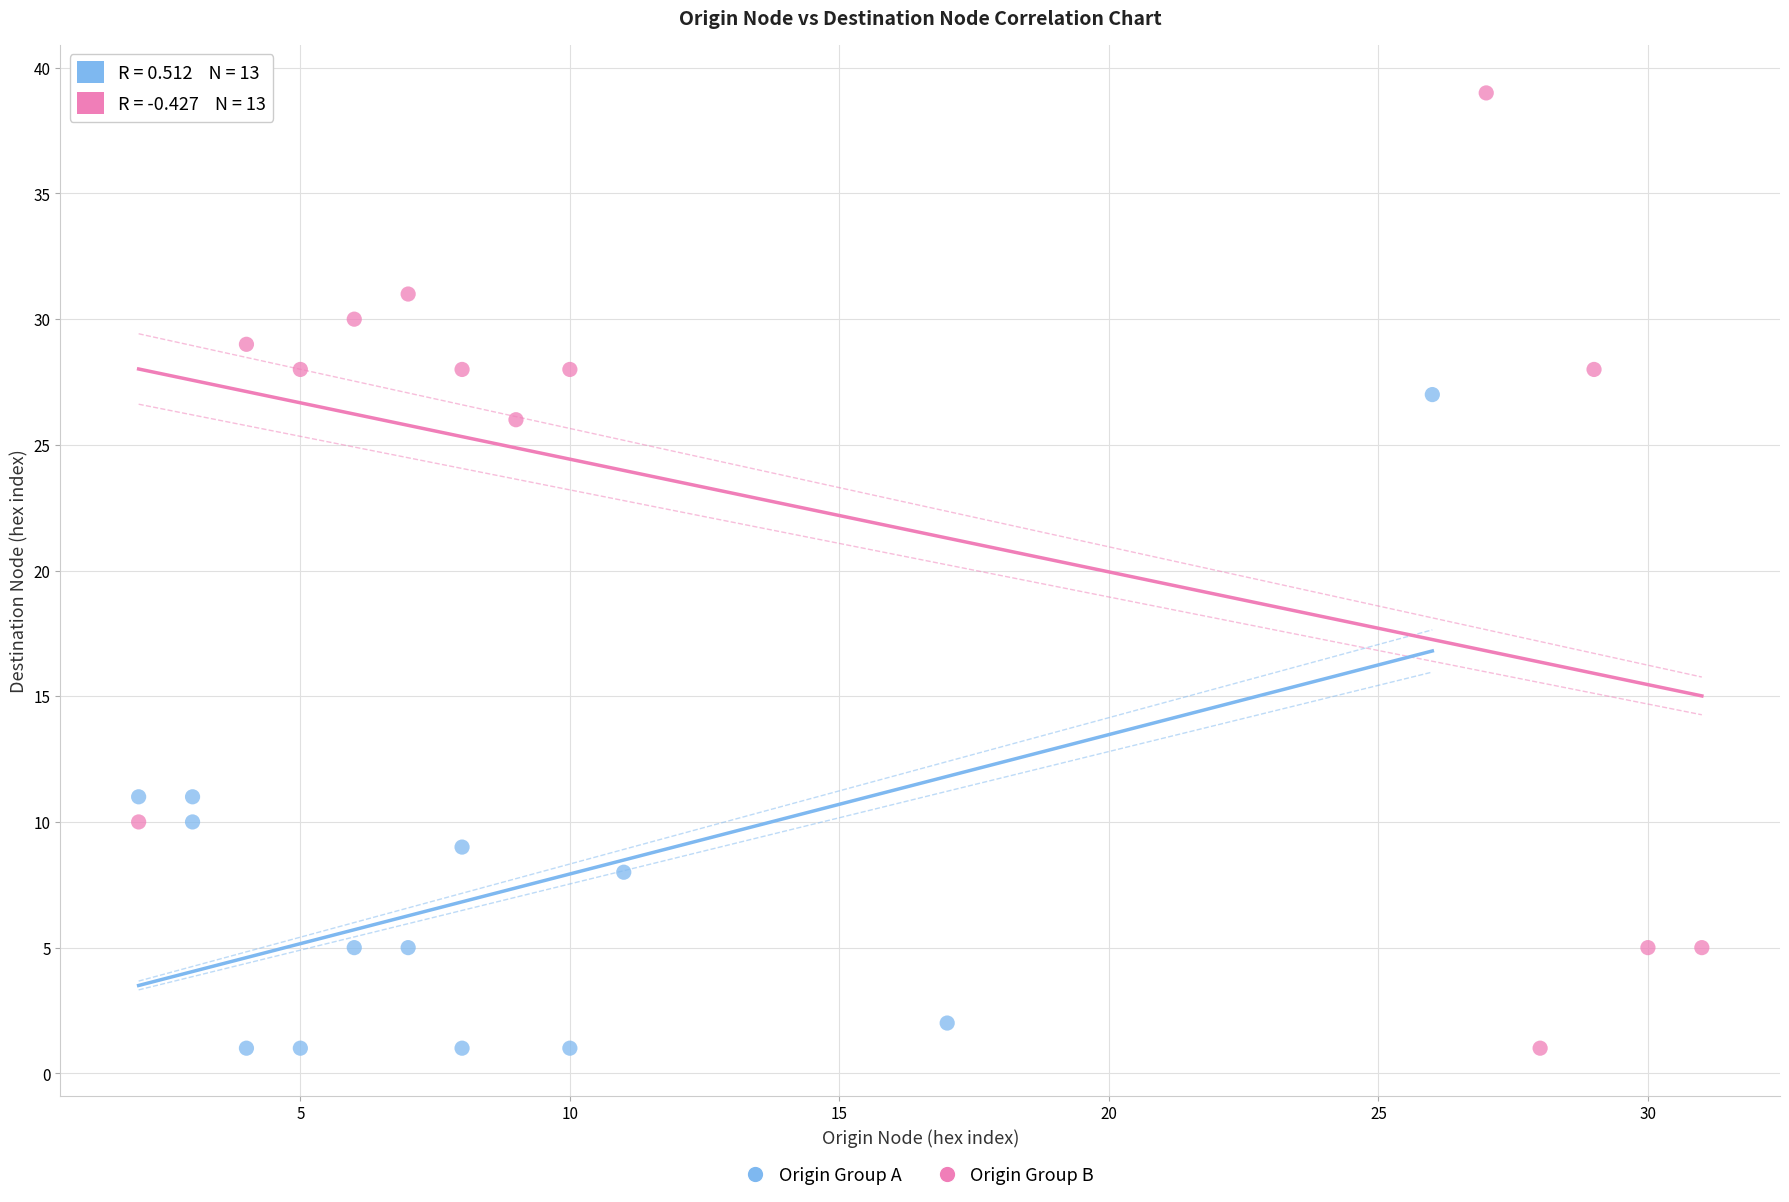

Which series has the widest spread of Y values?

Origin Group B